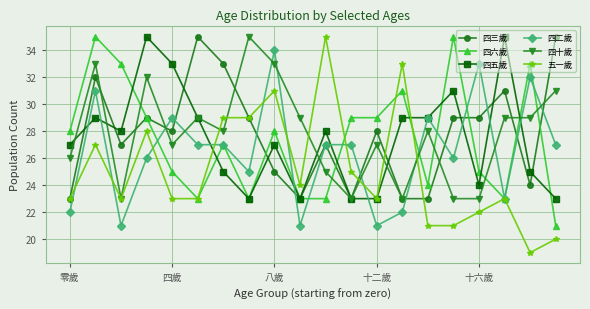

What are all the series names shown in the legend?

四三歲, 四六歲, 四五歲, 四二歲, 四十歲, 五一歲